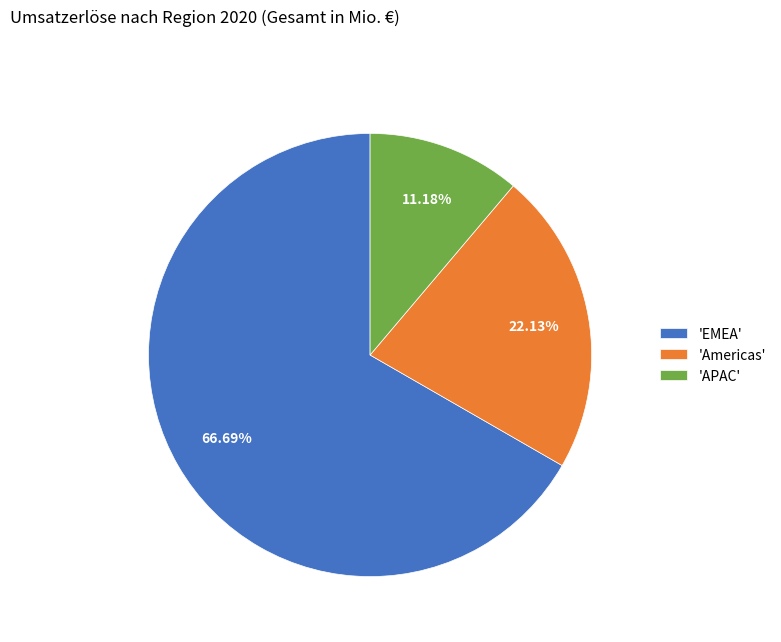

Combined, do 'APAC' and 'EMEA' account for over 50%?

Yes